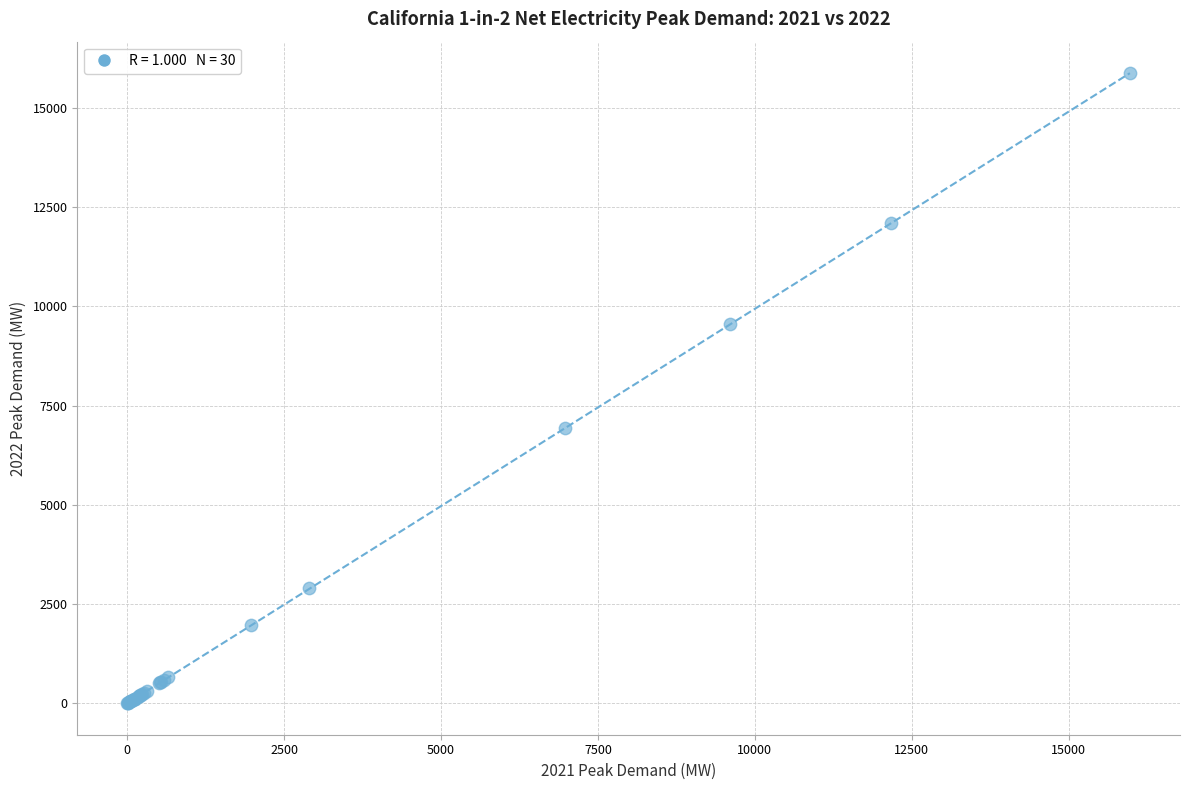

What Y value in the scatter plot is closest to 7932?

6925.8